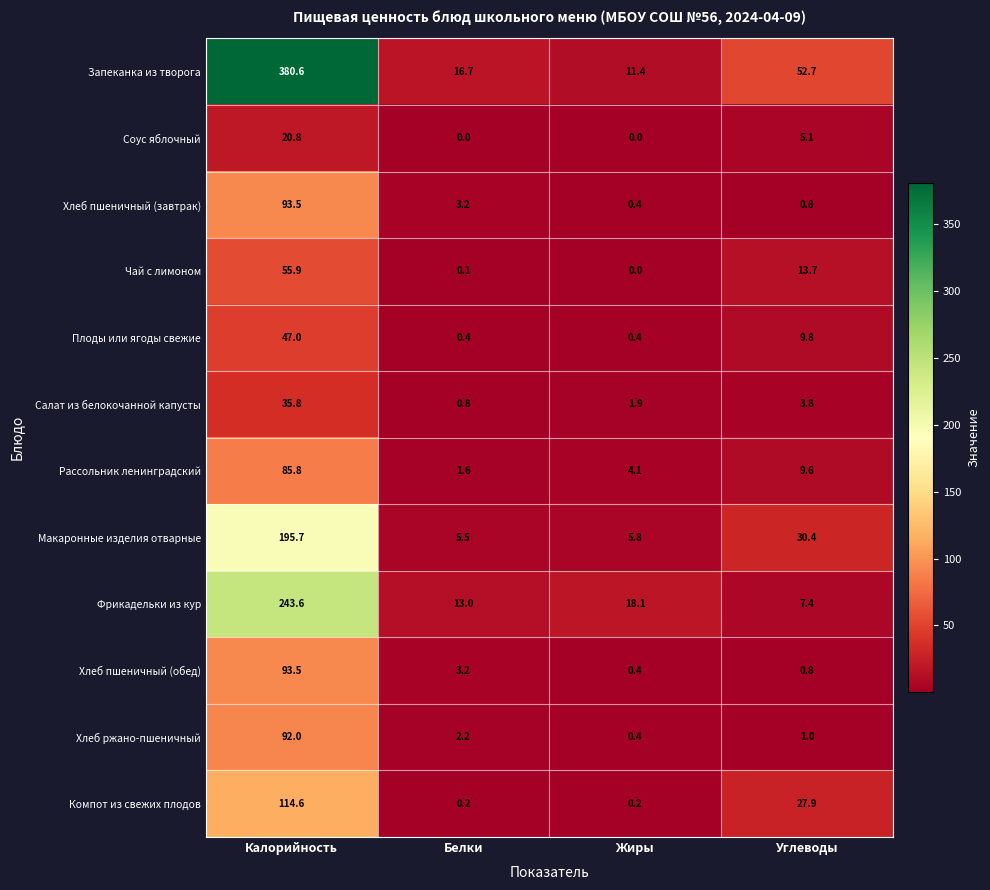

What is the approximate value of Салат из белокочанной капусты at Жиры?

1.9